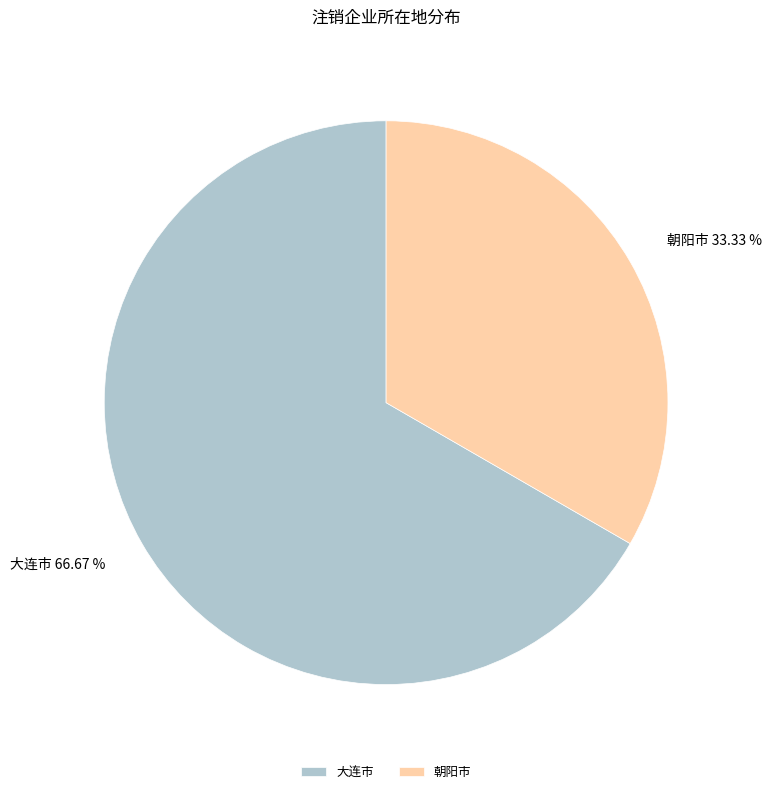

Count the number of slices in the pie.

2